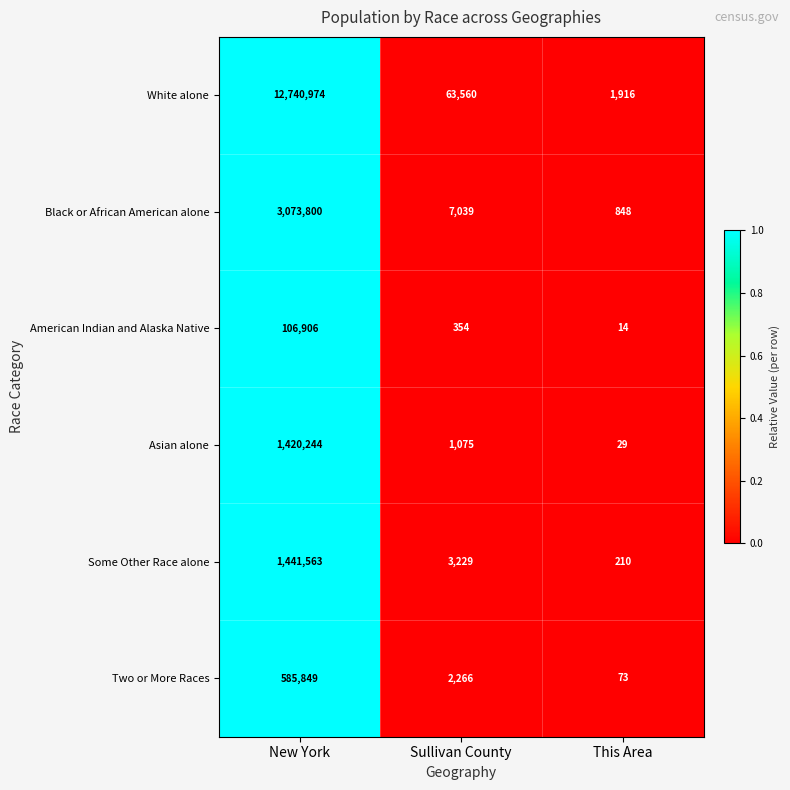

Reading left to right, what are all the values shown in this chart?

White alone: 12740974	63560	1916
Black or African American alone: 3073800	7039	848
American Indian and Alaska Native: 106906	354	14
Asian alone: 1420244	1075	29
Some Other Race alone: 1441563	3229	210
Two or More Races: 585849	2266	73